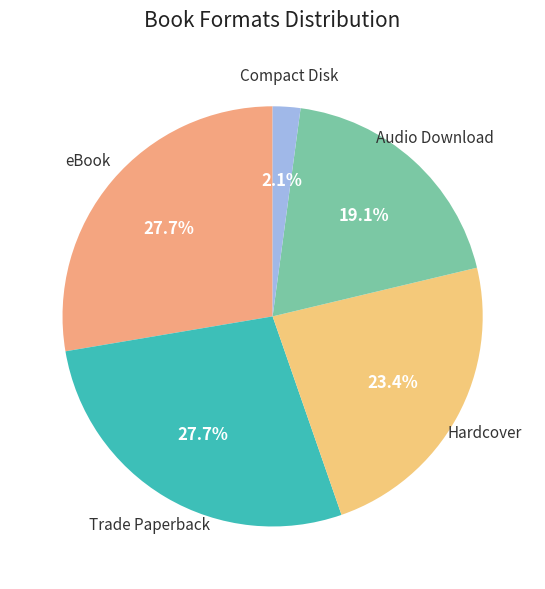

How many segments does this pie chart have?

5